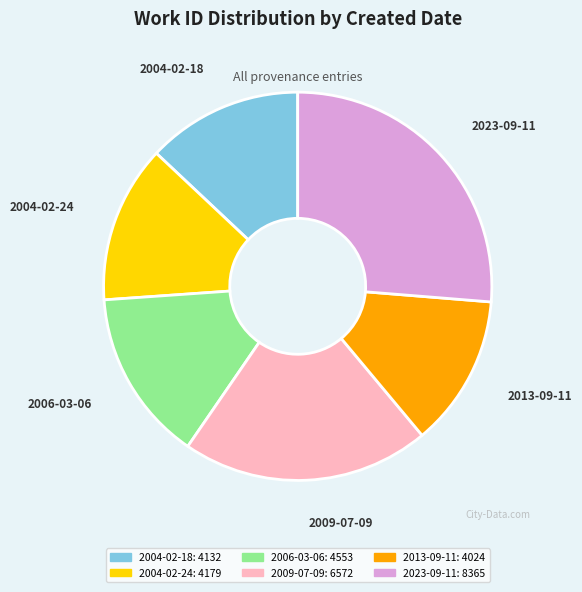

Is it true that 2004-02-24 is 27% of the pie?

False